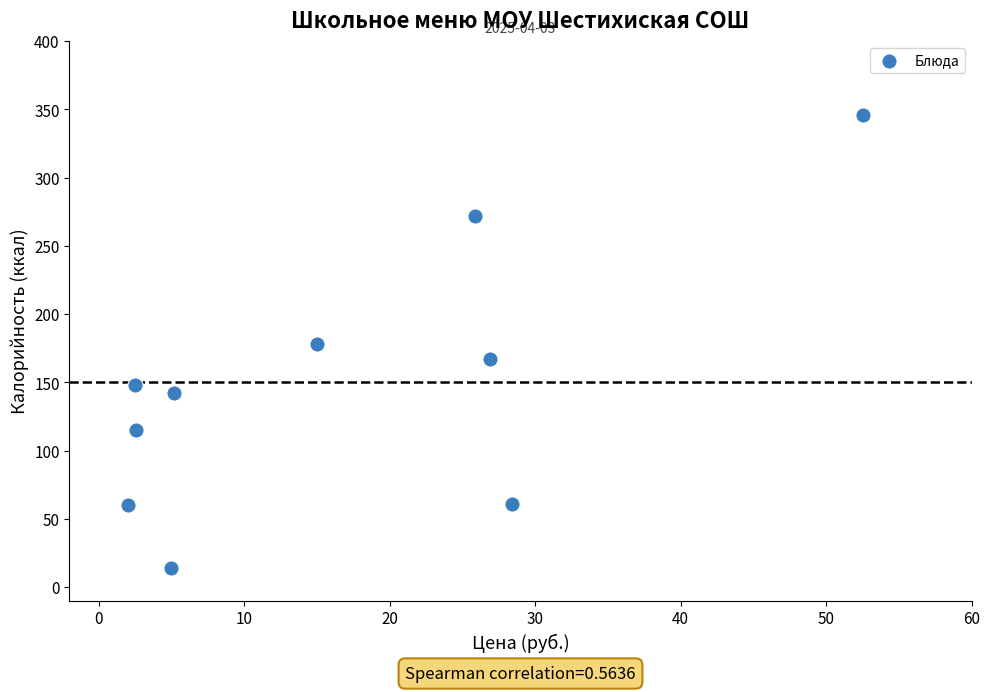

What is the range of Y values (max minus min)?

332